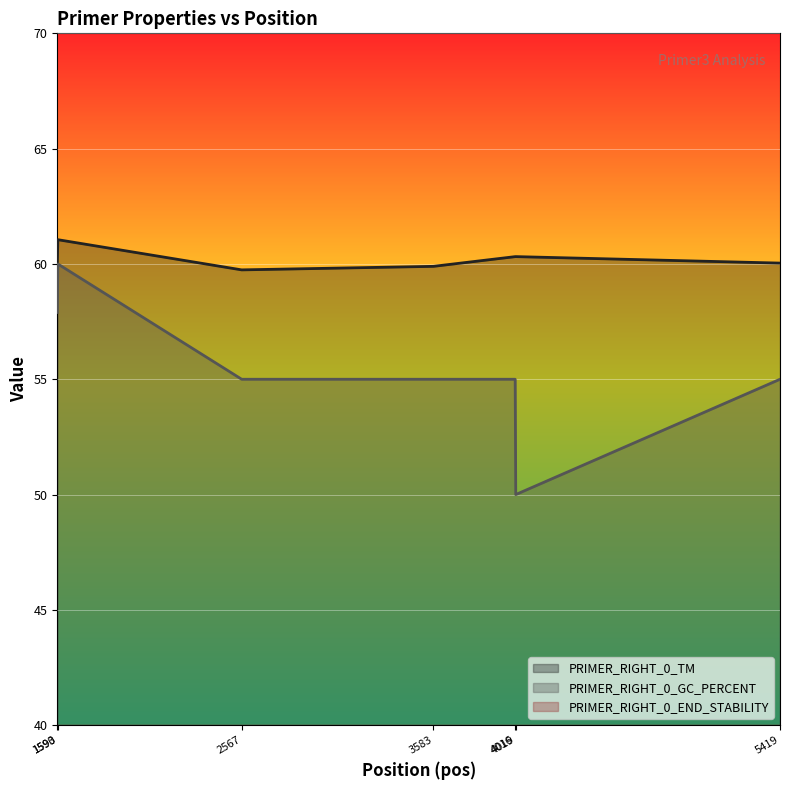

In PRIMER_RIGHT_0_GC_PERCENT, how many points are lower than both neighbors (excluding endpoints)?

1